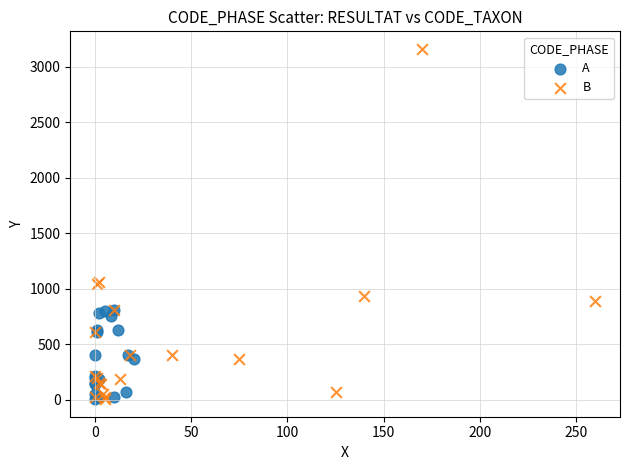

What are all the series names shown in the legend?

A, B